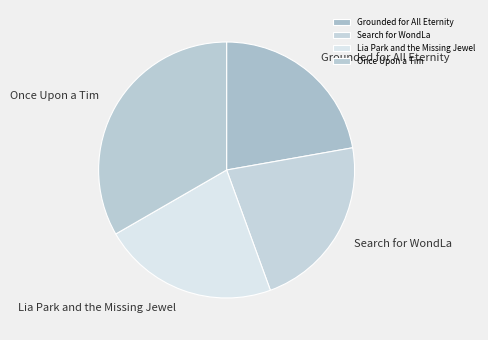

Does Once Upon a Tim represent more than half of the total?

No